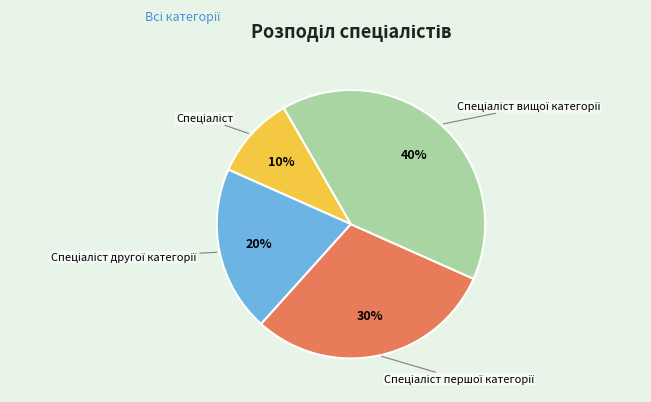

To the nearest percent, what is the average slice percentage?

25%